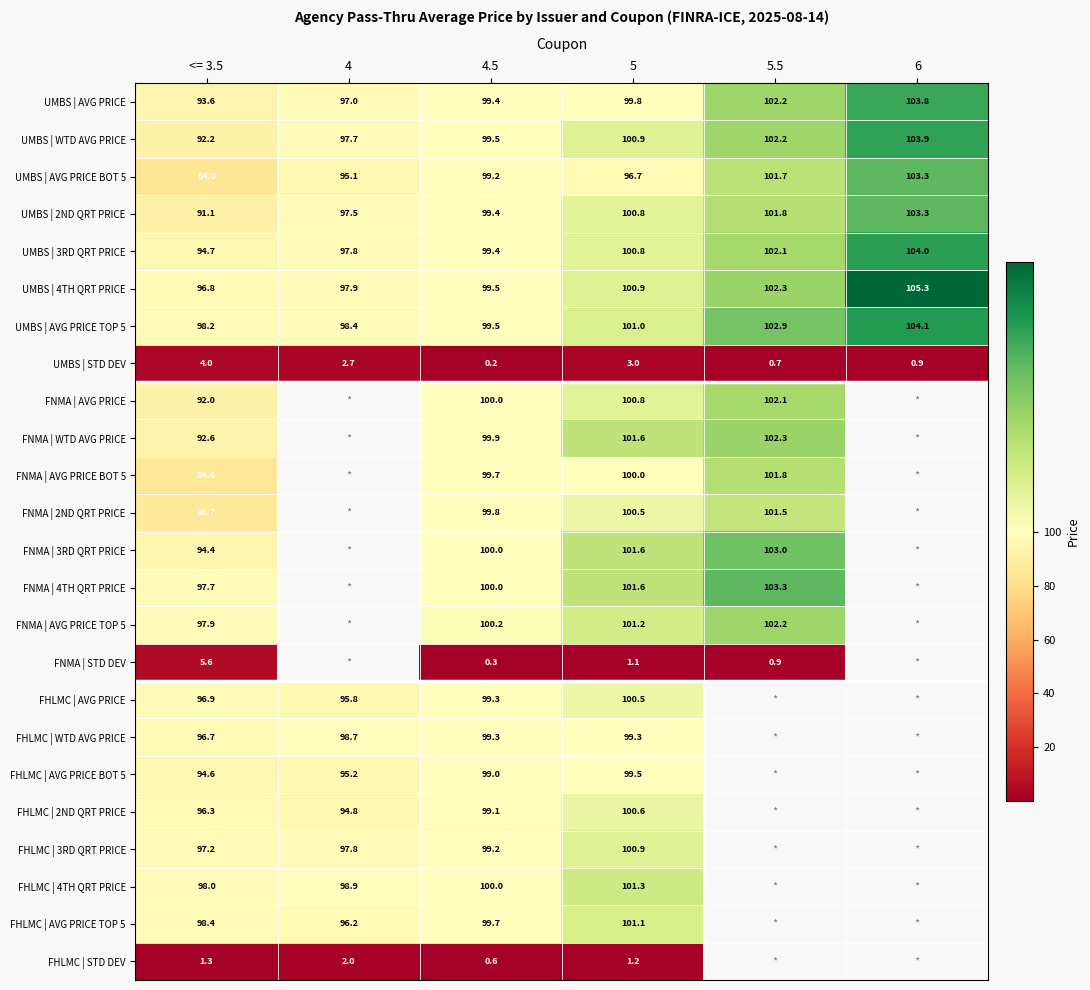

Where is UMBS | STD DEV nearest to the value 2?

4